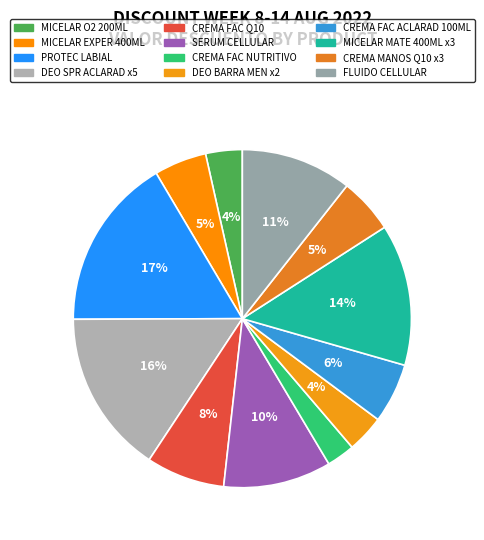

Rank the categories by value from lowest to highest.

NIVEA CREMA FAC CUIDADO NUTRITIVO *200ML, NIVEA AGUA MICELAR MICELLAIR O2 *200ML, NIVEA DEO BARRA MEN FRESH SPORT *50G, NIVEA AGUA MICELAR MICELLAIR EXPER*400ML, NIVEA CREMA MANOS Q10 ANTI AGE *75ML, NIVEA CREMA FAC CUIDADO ACLARAD N *100ML, NIVEA CREMA FAC Q10 PLUS AA NOCH *50G, NIVEA SERUM CELLULAR LUM A/MANCHA *30ML, NIVEA FLUIDO CELLULAR LUM A/MANCHA *40ML, NIVEA AGUA MICELAR EFECTO MATE *400ML, NIVEA DEO SPR ACLARAD EFEC/SAT 50% *2, NIVEA PROTEC LABIAL 24H HUMEC CHERR*4.8G